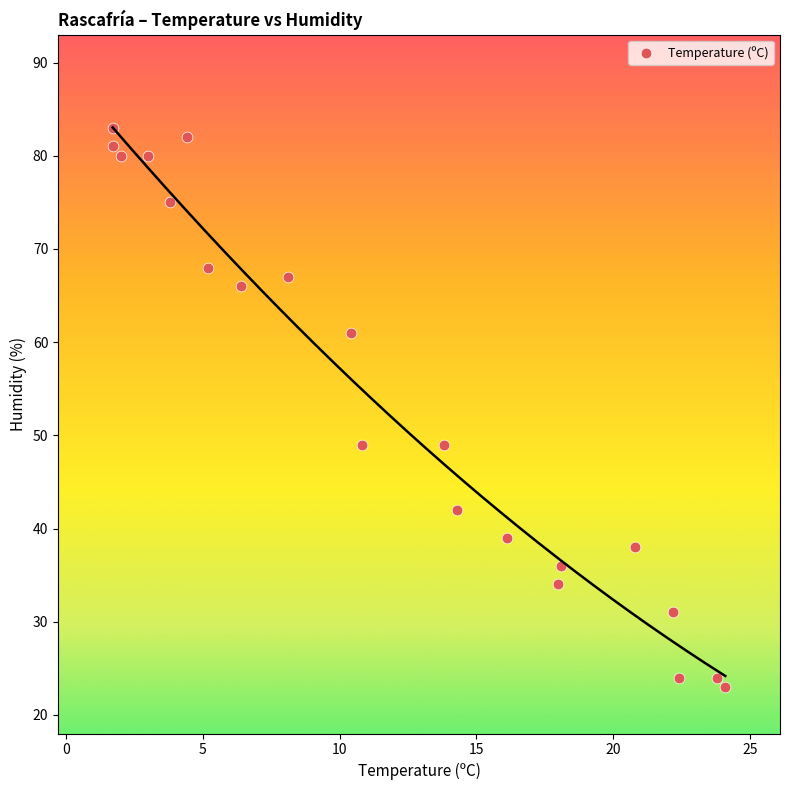

What is the range of Y values (max minus min)?

60